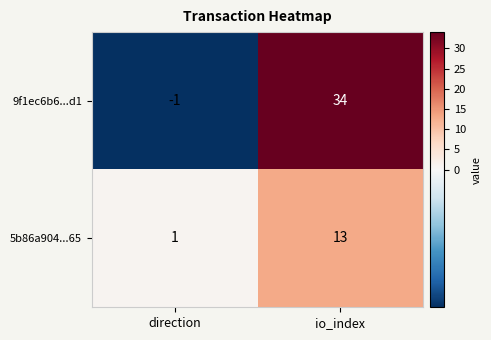

Which series has the widest spread of values?

9f1ec6b6...d1